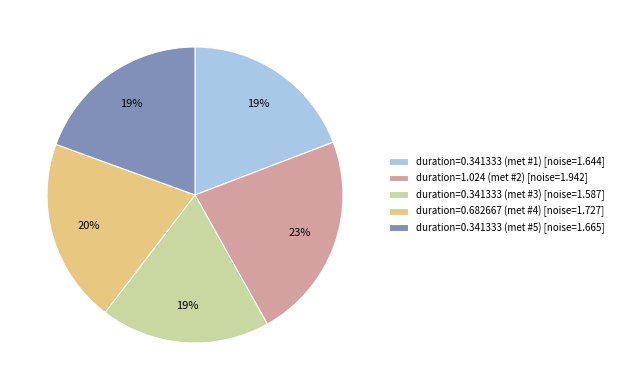

Between duration=0.341333 (met #5) [noise=1.665] and duration=0.682667 (met #4) [noise=1.727], which is larger?

duration=0.682667 (met #4) [noise=1.727]